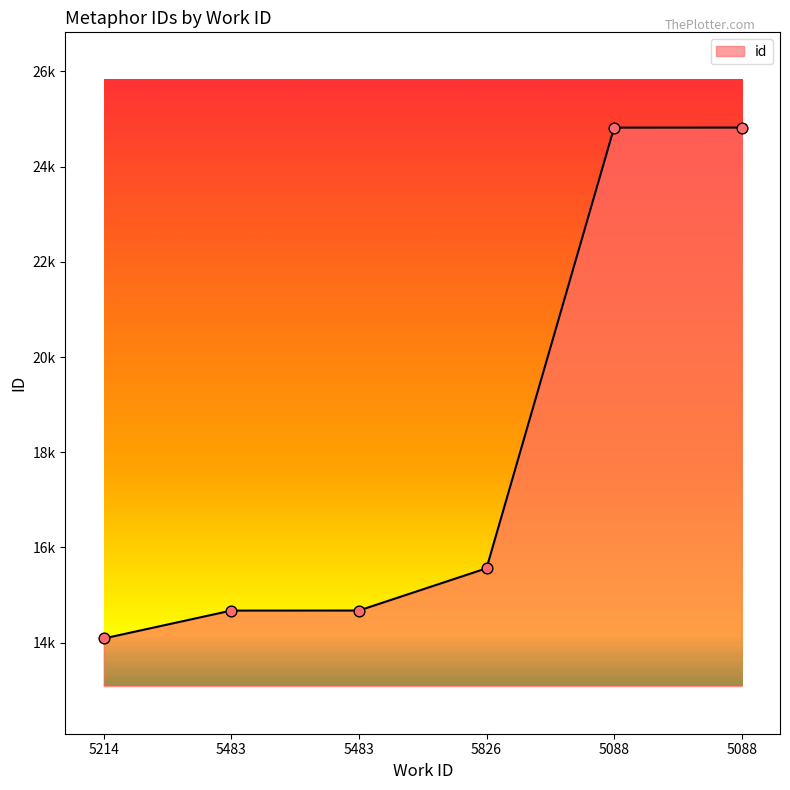

What is the change in value from 5214 to 5483?

+587